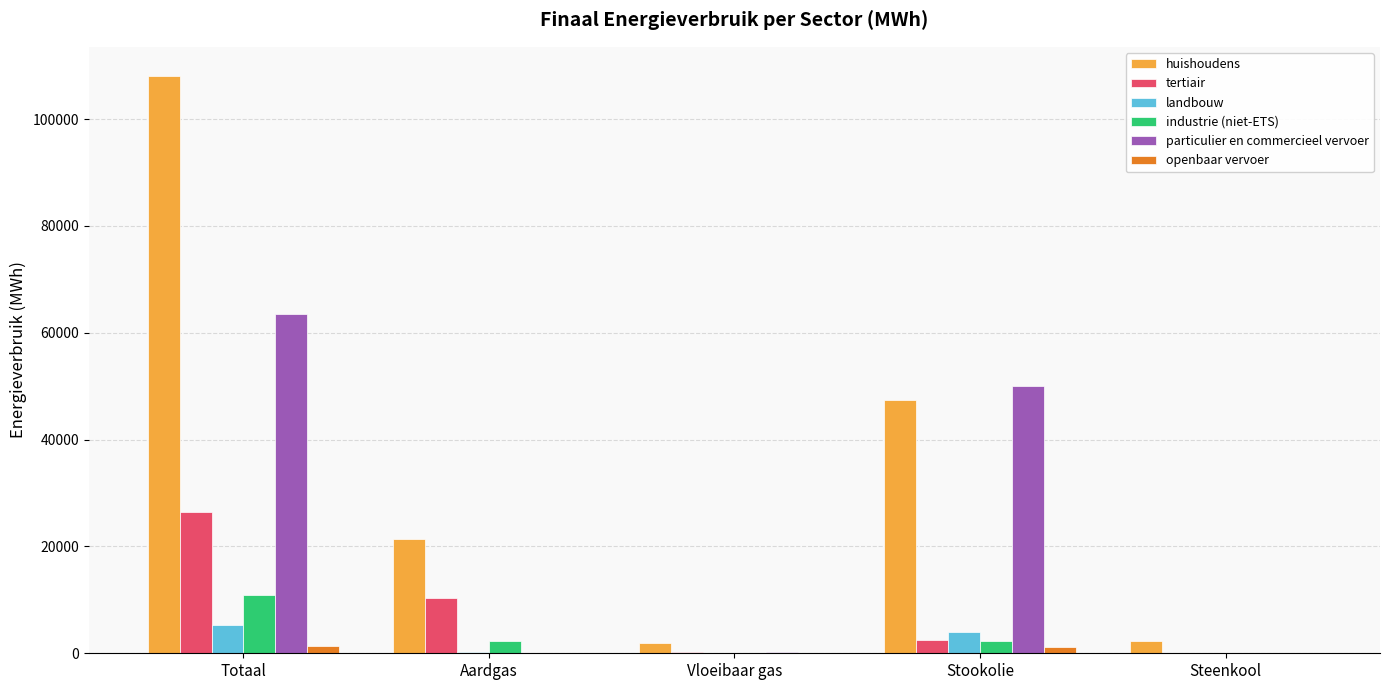

What is the greatest value displayed?

108127.6